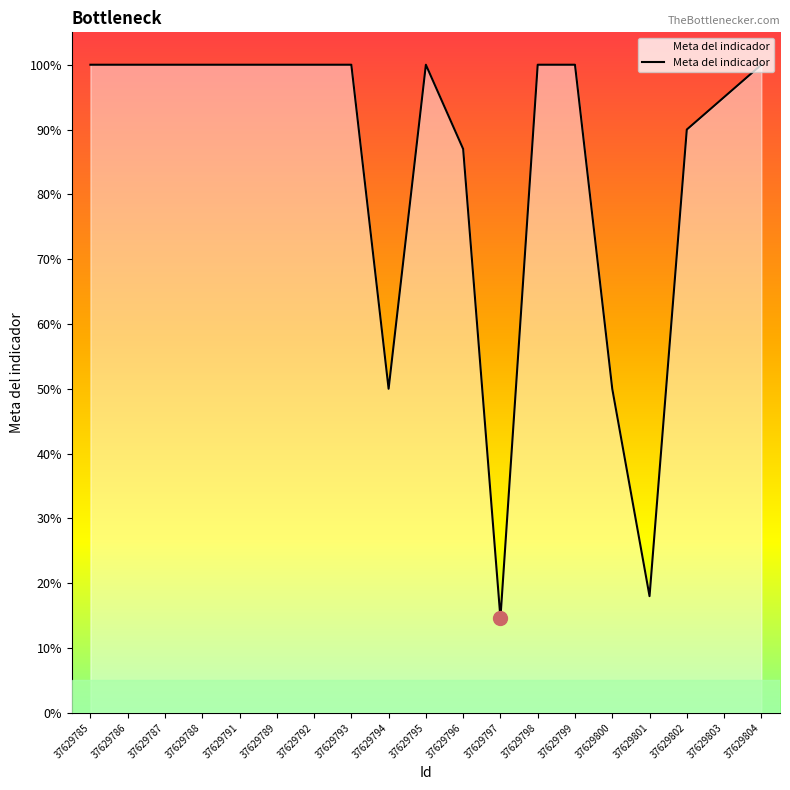

What position from the right is 37629796?

9